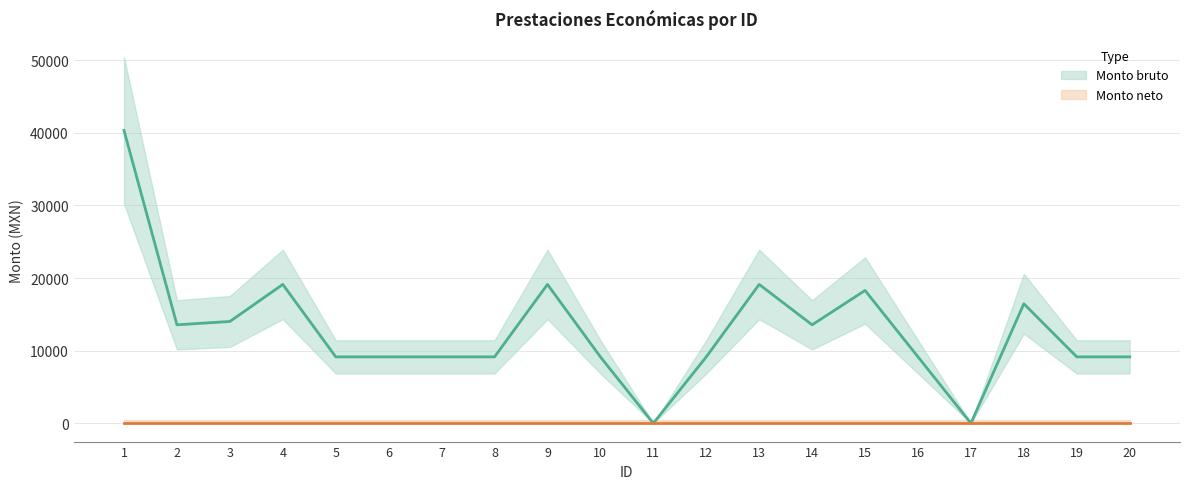

What is the difference between the values at 10 and 9?

9974.5